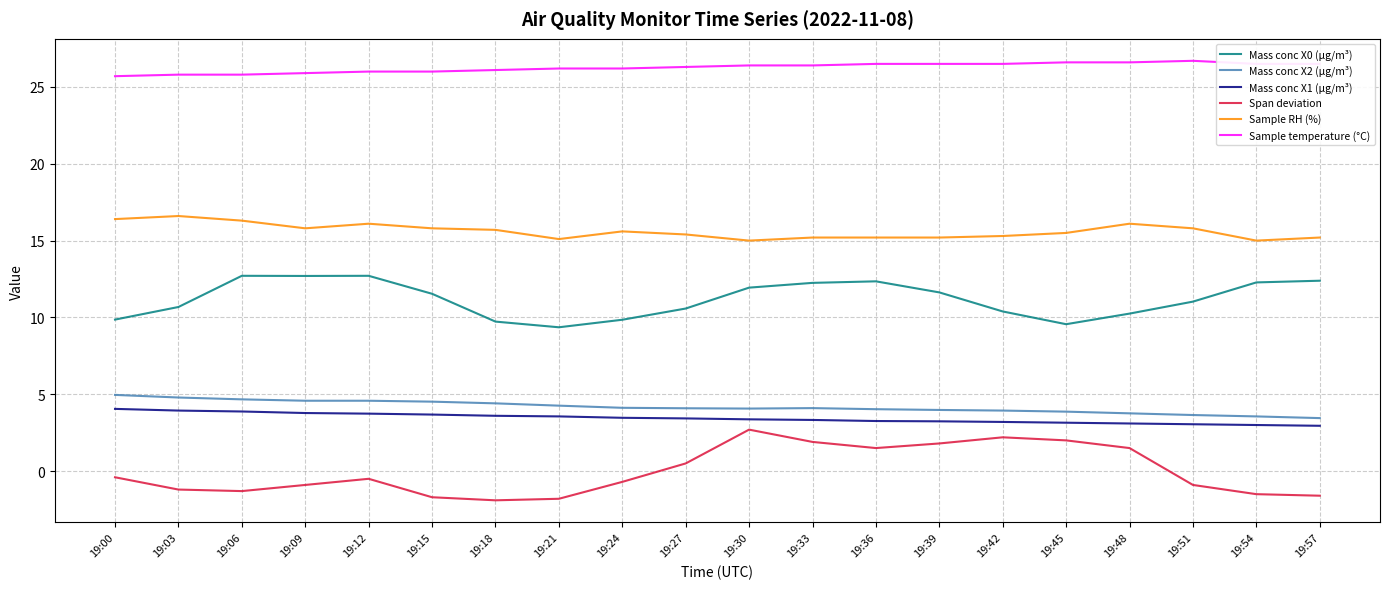

True or false: Mass conc X0 (μg/m³) and Sample RH (%) intersect in this chart.

False